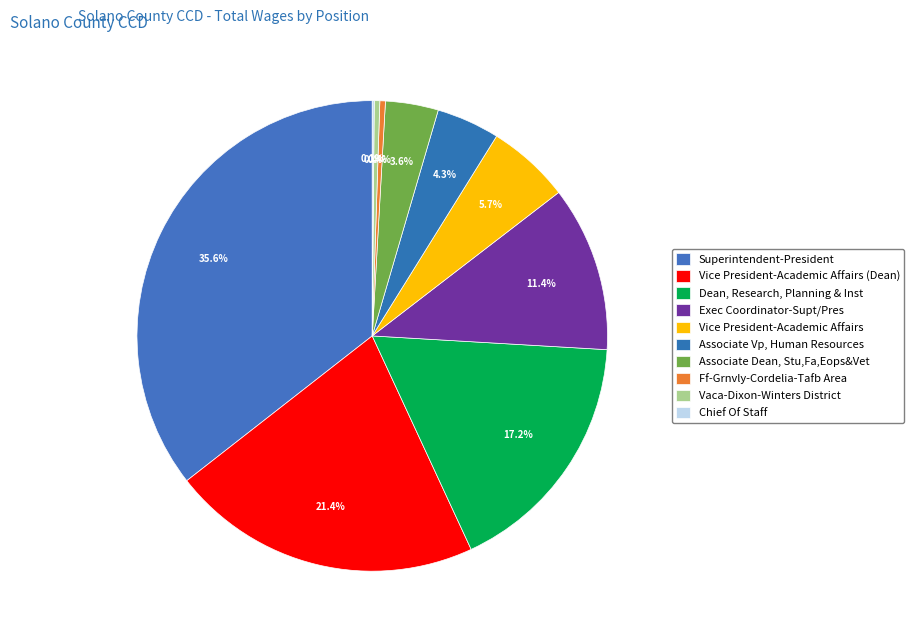

What is the total percentage of Dean, Research, Planning & Inst and Ff-Grnvly-Cordelia-Tafb Area?

17.5%